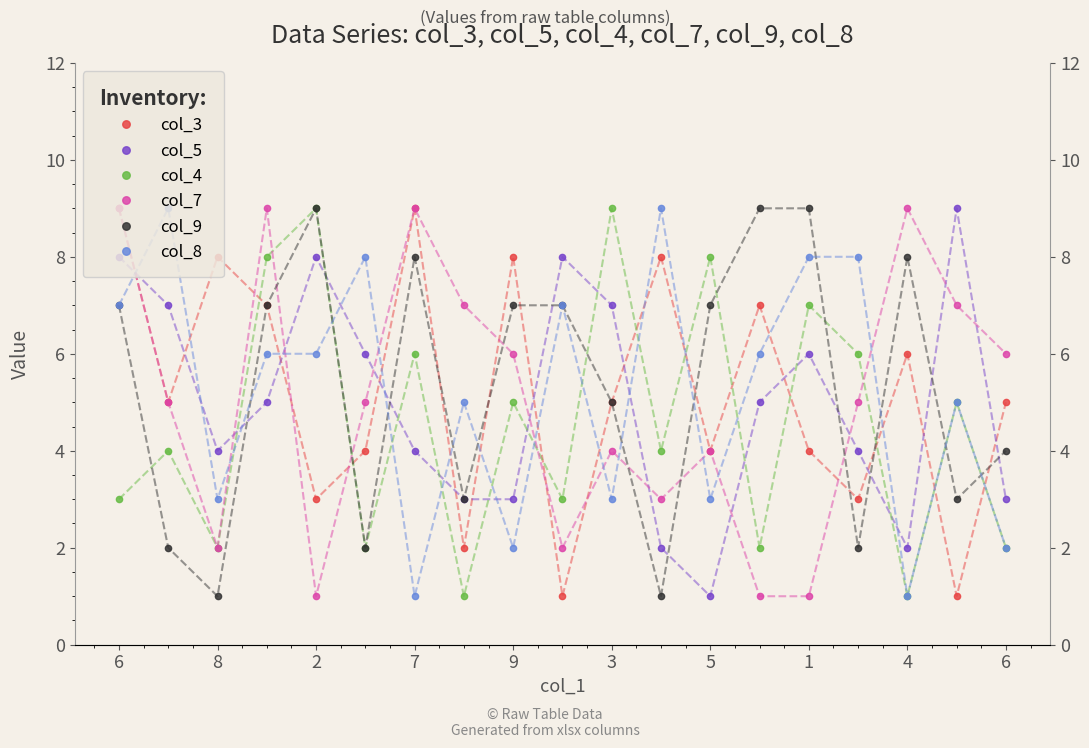

Count the number of categories in the chart.

19